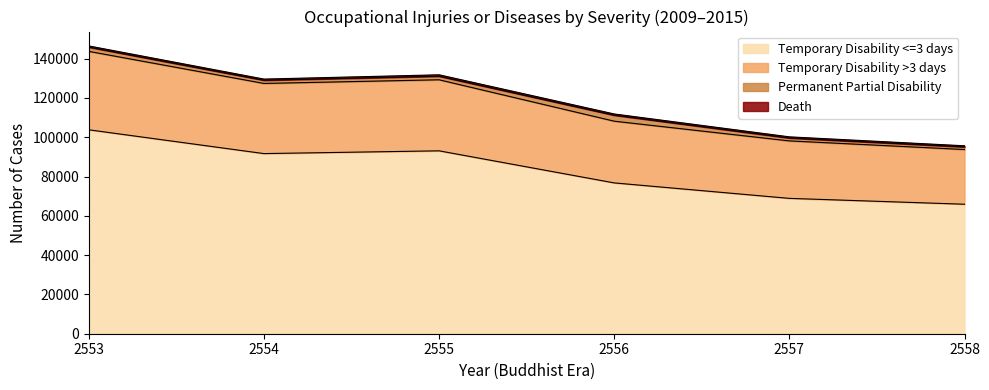

At which category is the sum across all series the highest?

2553